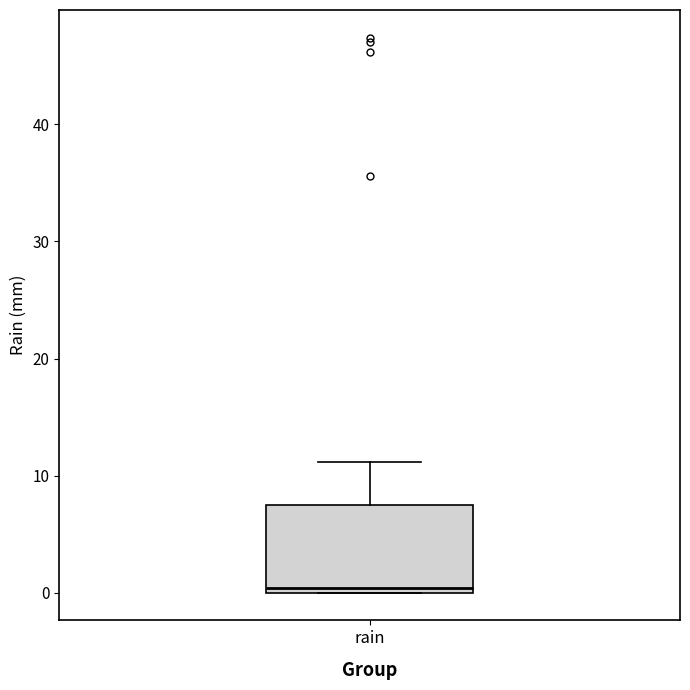

Transcribe this box plot: give where the median line is, the range the box spans, and where the two whiskers end, as read against the y-axis. The values are not printed on the chart, so give them approximately, as read against the axis.

median 0 (just above the box's lower edge), box 0 to 8, whiskers 0 to 11